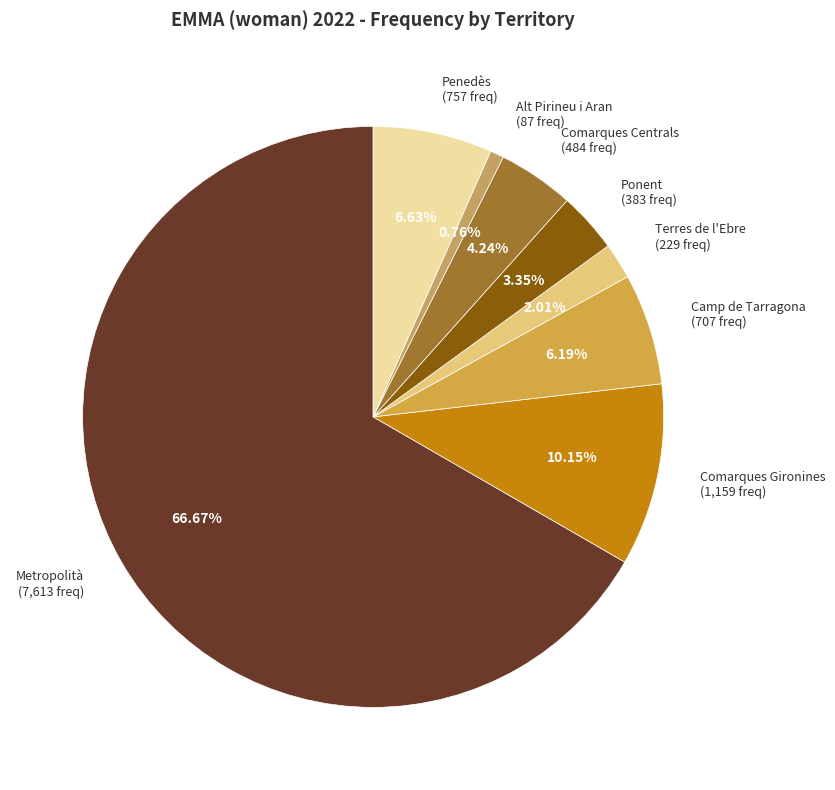

Which slice represents more than half of the pie?

Metropolità